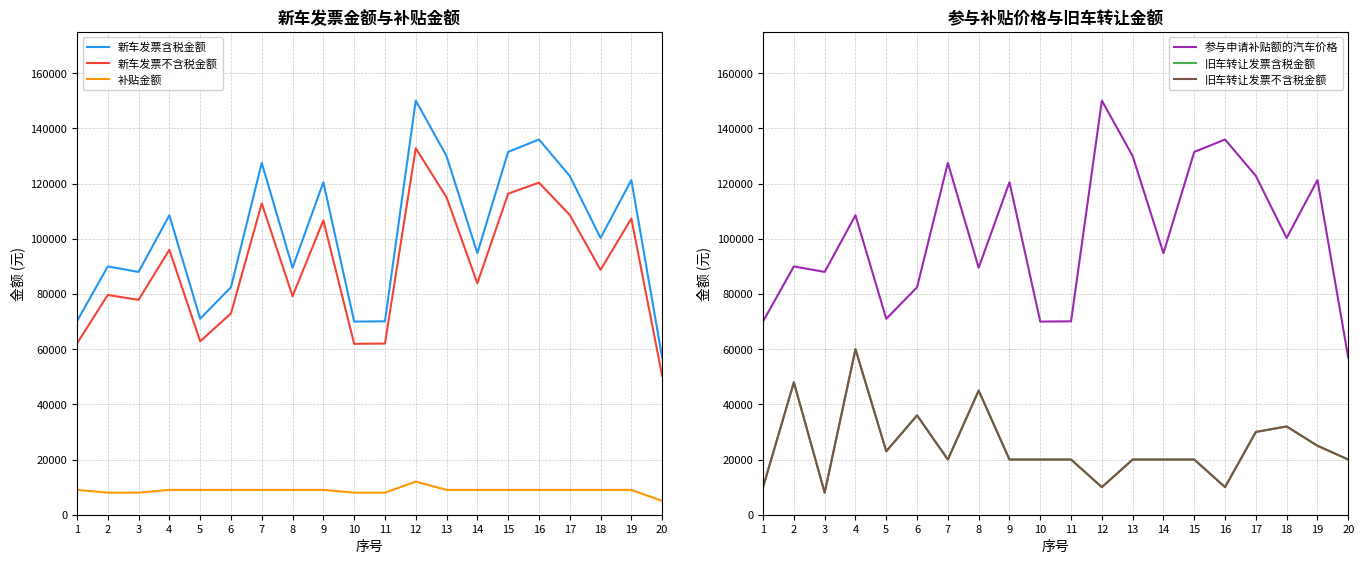

How many lines are shown in the chart?

6